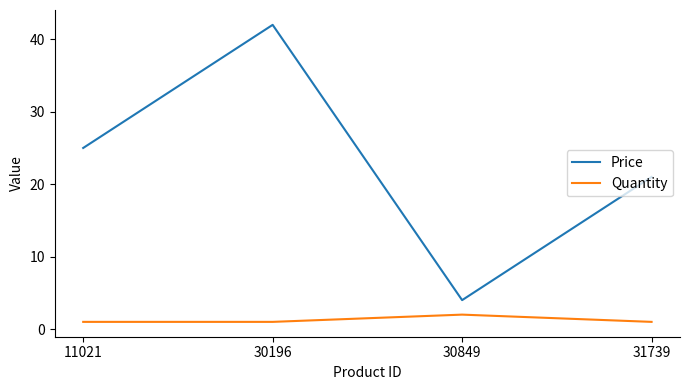

True or false: Quantity and Price cross at least once.

False